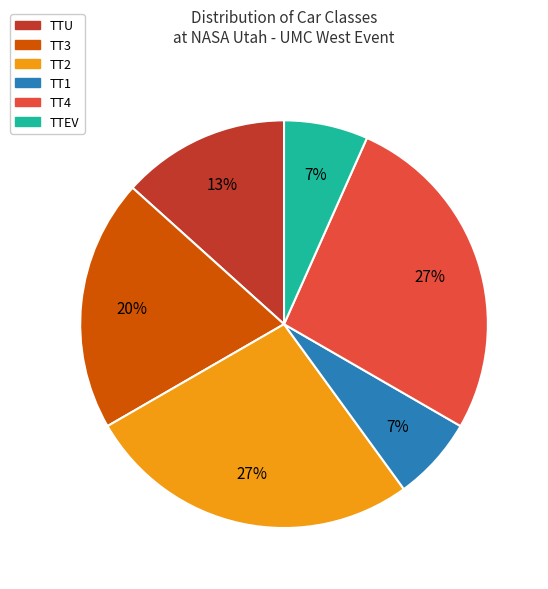

True or false: TT1 accounts for 7% of the total.

True